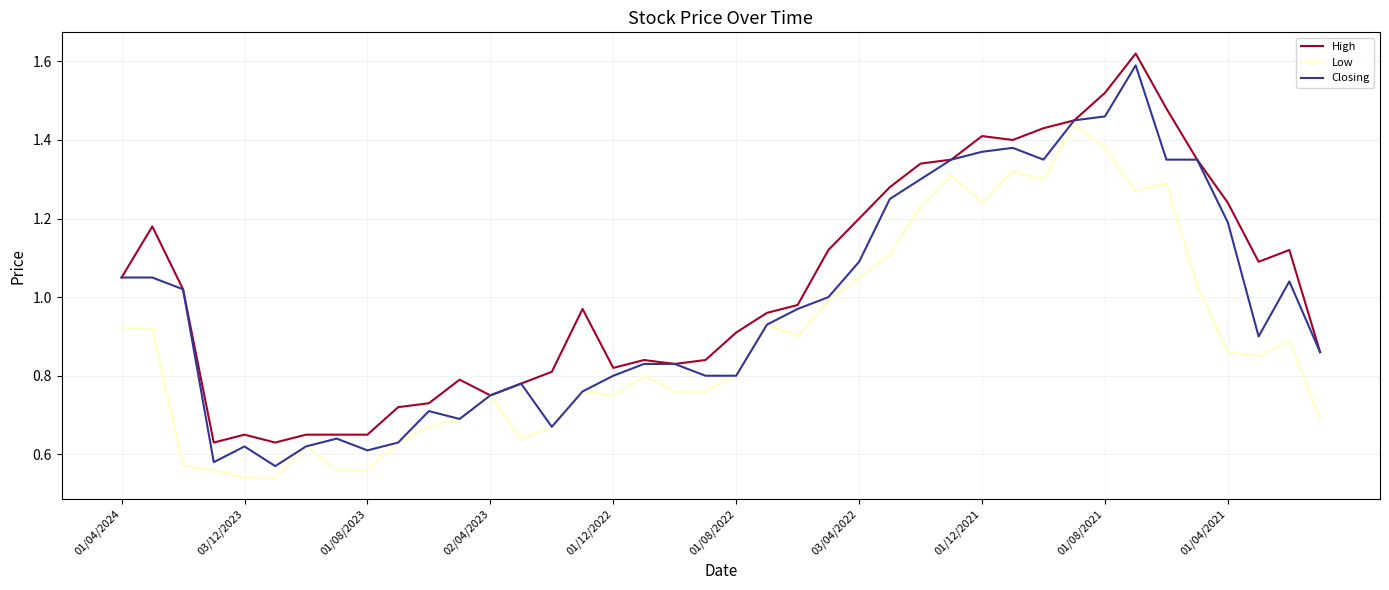

Which series has the widest spread of values?

Closing